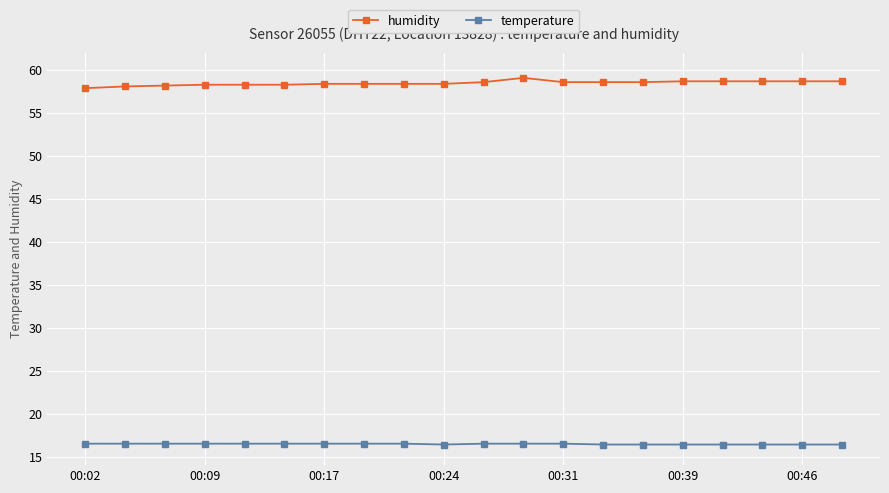

Which series has the largest range (max minus min)?

humidity